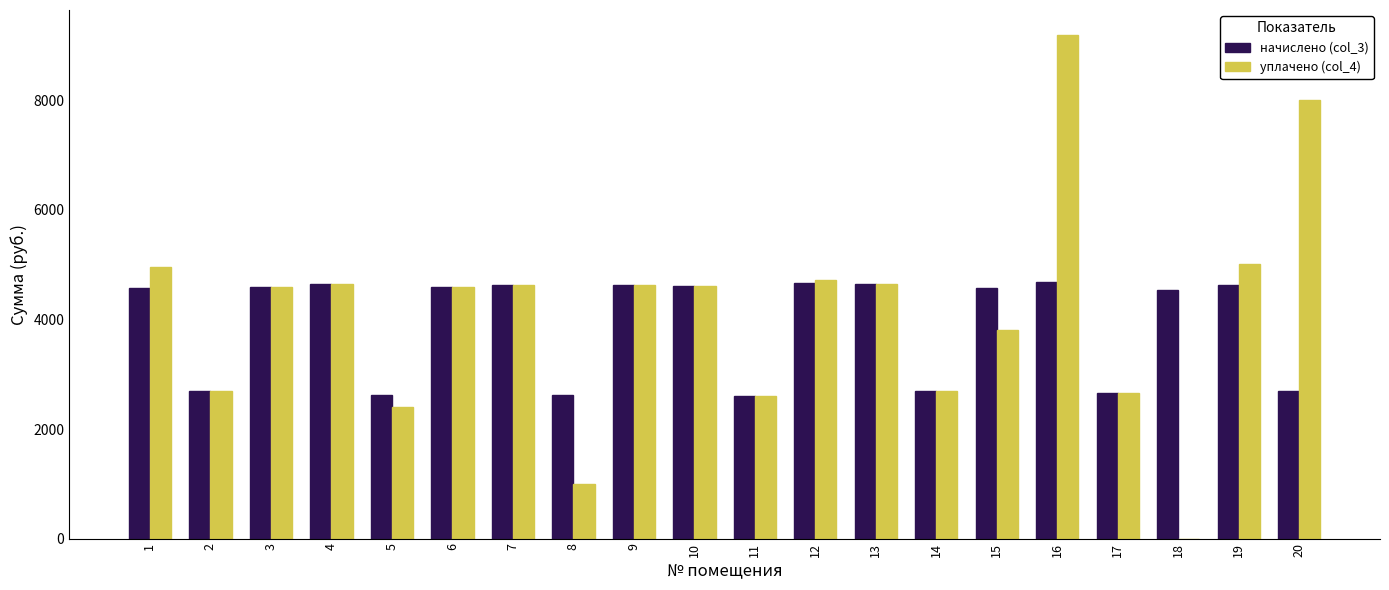

Which series changed the most between 12 and 20?

уплачено (col_4)